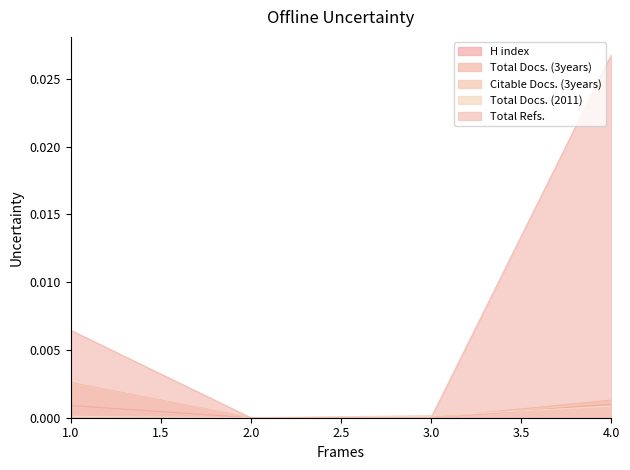

The H index series shows 0.0 at 3.0. True or false?

True